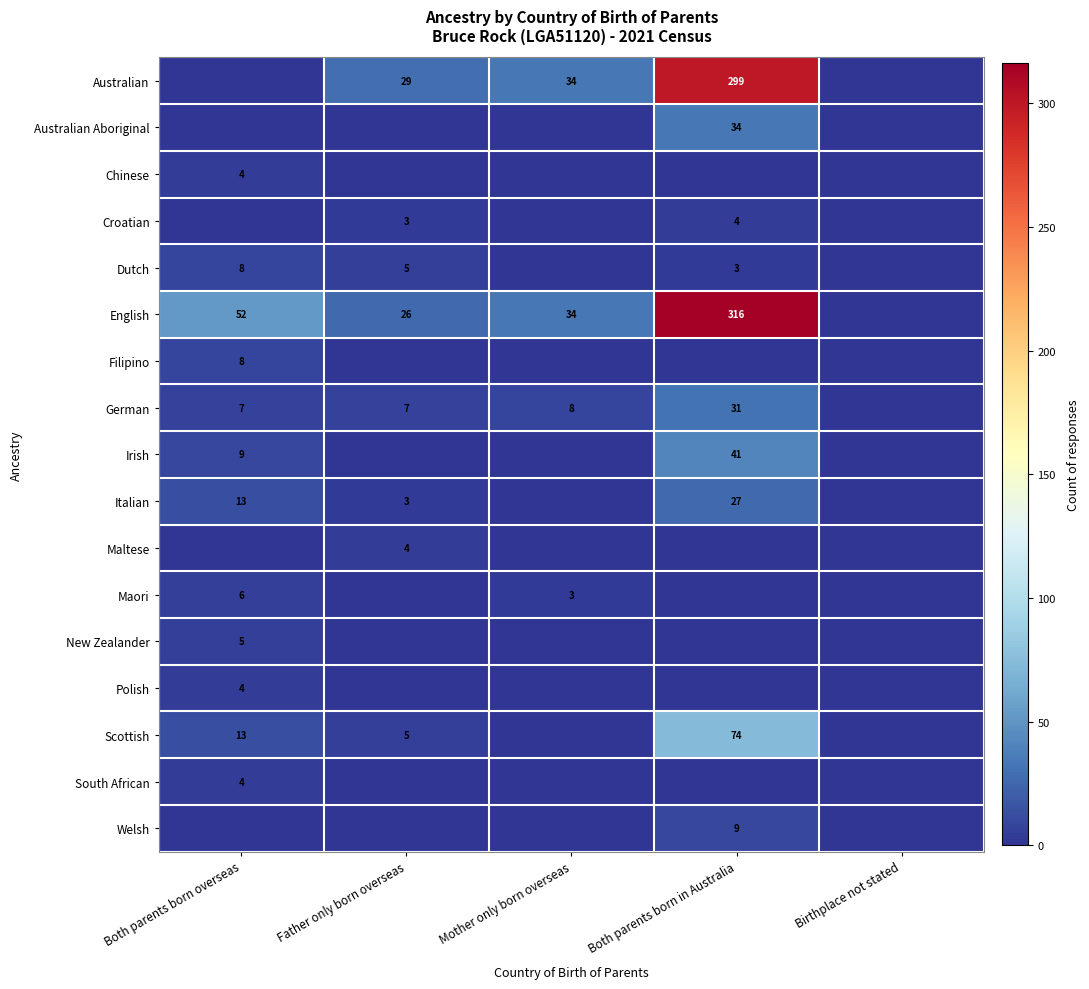

Is it true that Dutch equals 3 at Both parents born in Australia?

True